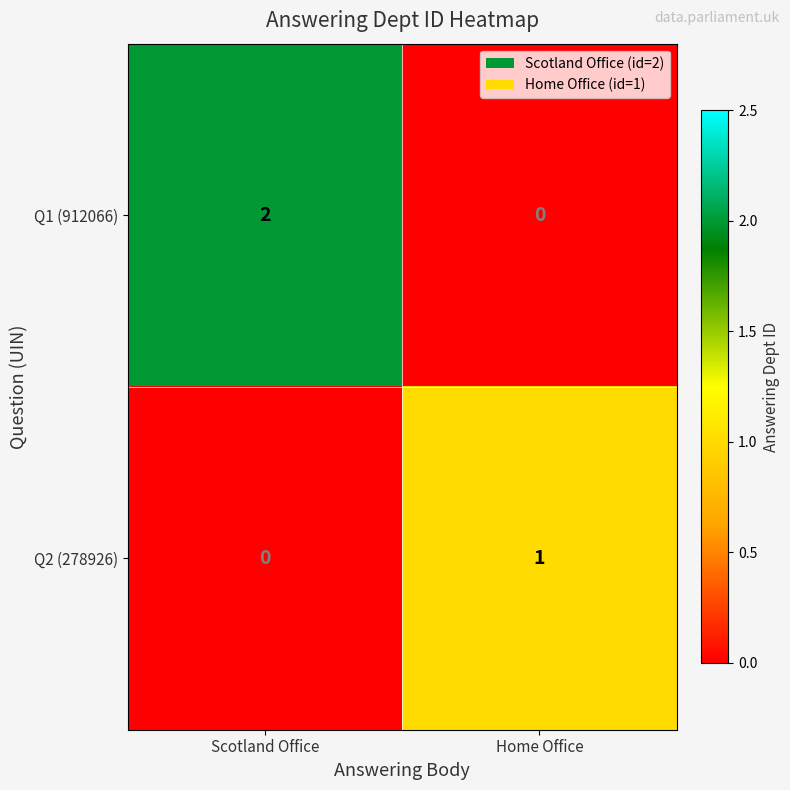

Reading left to right, what are all the values shown in this chart?

Q1 (912066): Scotland Office=2	Home Office=0
Q2 (278926): Scotland Office=0	Home Office=1